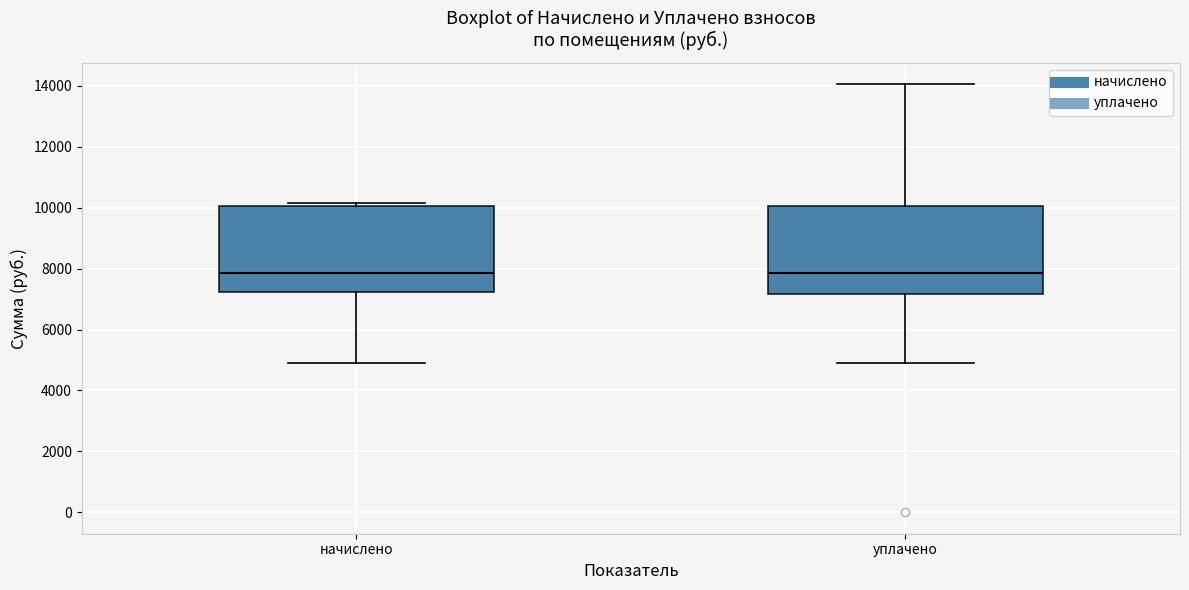

Reading left to right, transcribe this box plot: for each box, give where its median line is, the range the box spans, and where its two whiskers end, as read against the y-axis. The values are not printed on the chart, so give them approximately, as read against the axis.

начислено: median 7800, box 7200 to 10000, whiskers 5000 to 10200
уплачено: median 7800, box 7200 to 10000, whiskers 5000 to 14000